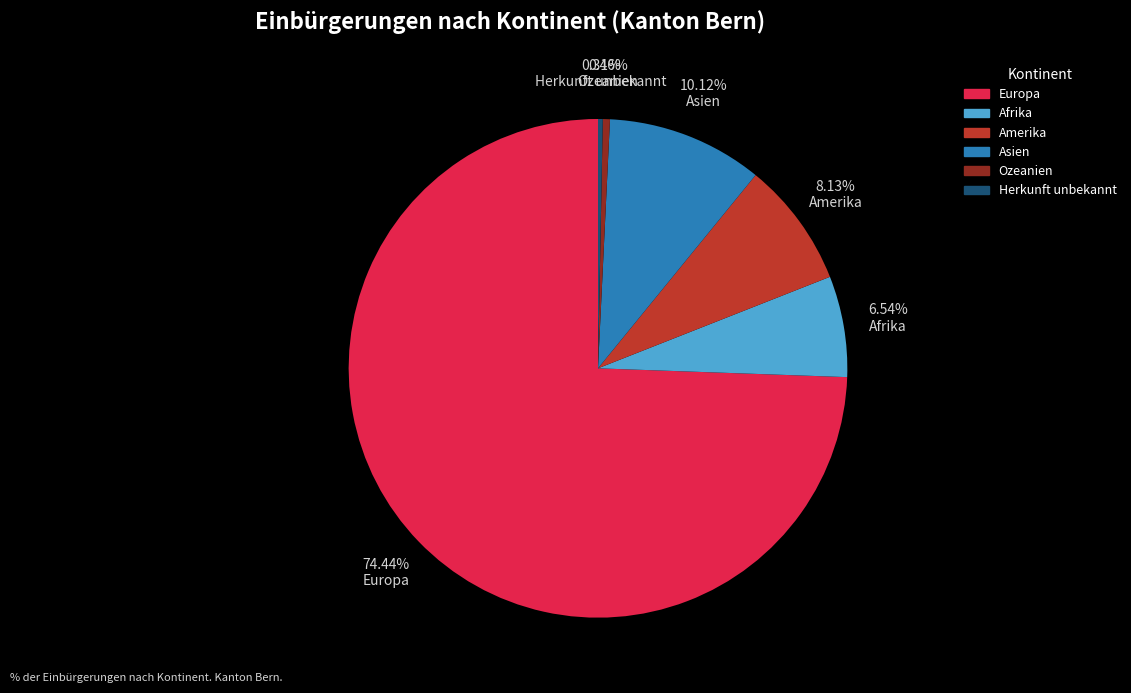

What is the ratio of the value at Afrika to the value at Herkunft unbekannt?

21.3